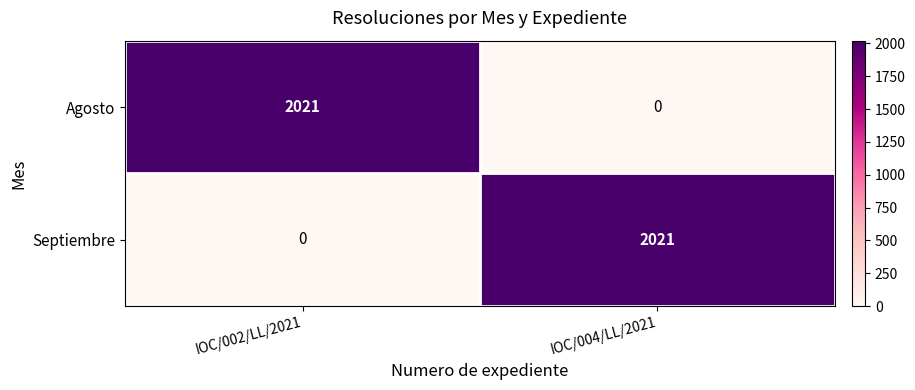

How many series are shown in this chart?

2